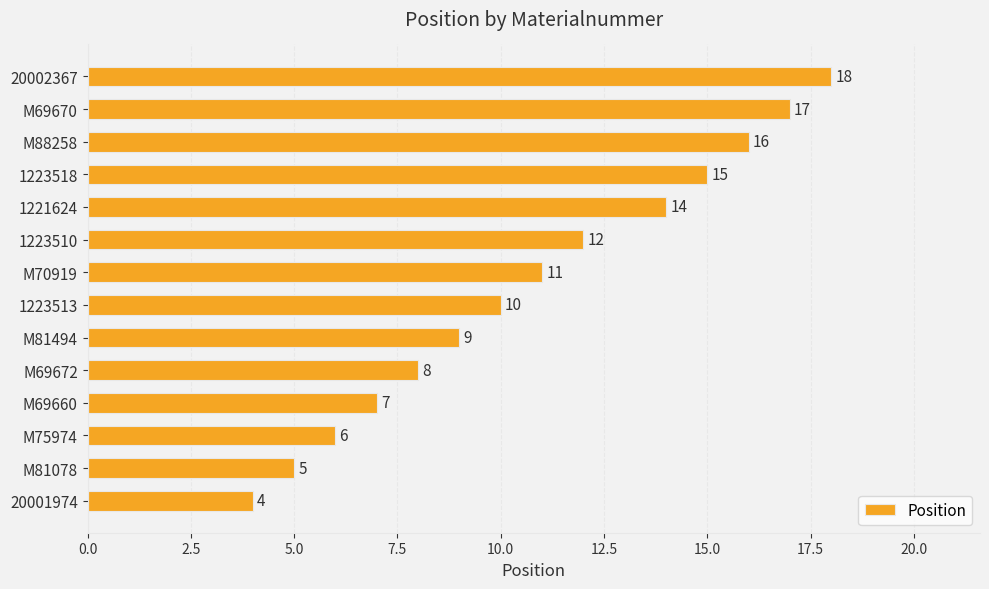

List the labels in order of value, largest first.

20002367, M69670, M88258, 1223518, 1221624, 1223510, M70919, 1223513, M81494, M69672, M69660, M75974, M81078, 20001974